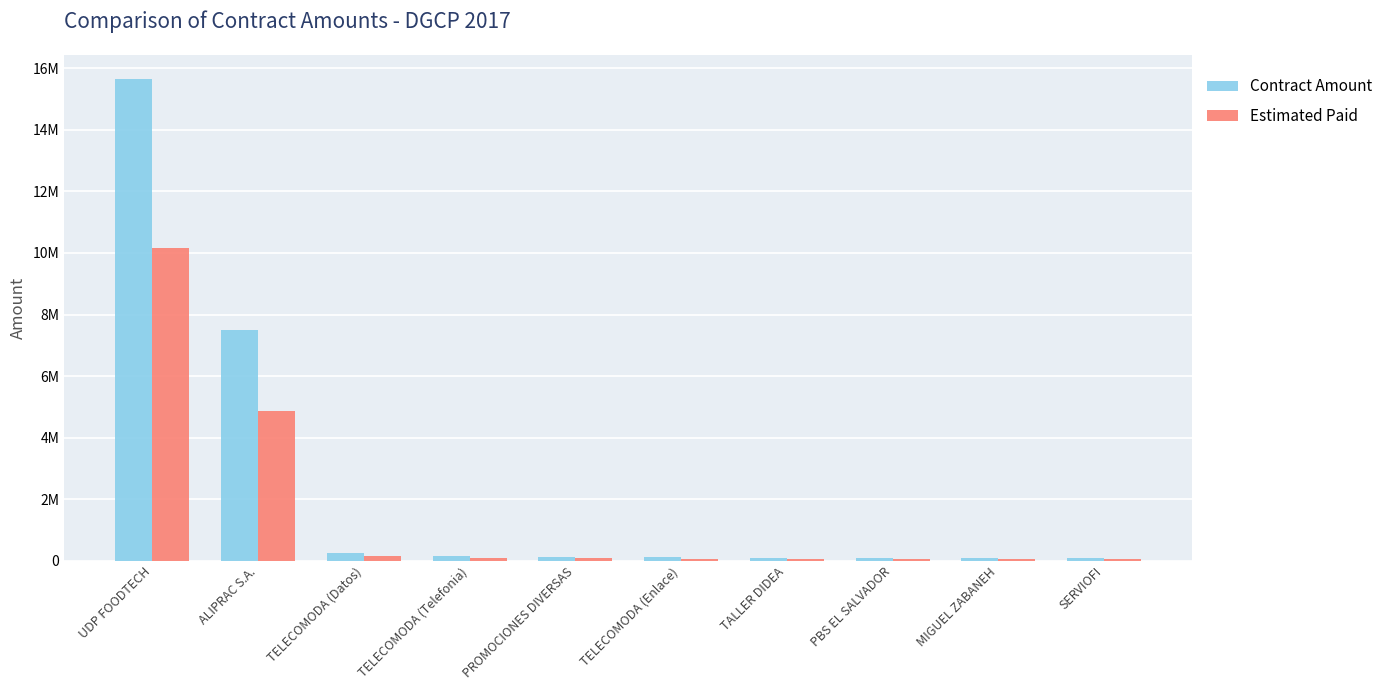

What are all the series names shown in the legend?

Contract Amount, Estimated Paid